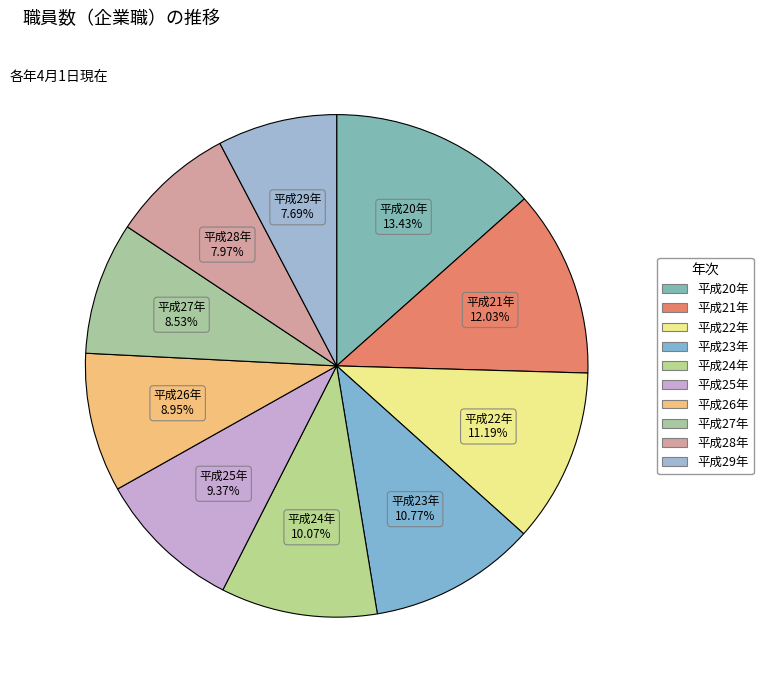

Approximately how many times larger is the value at 平成29年 compared to 平成22年?

0.7